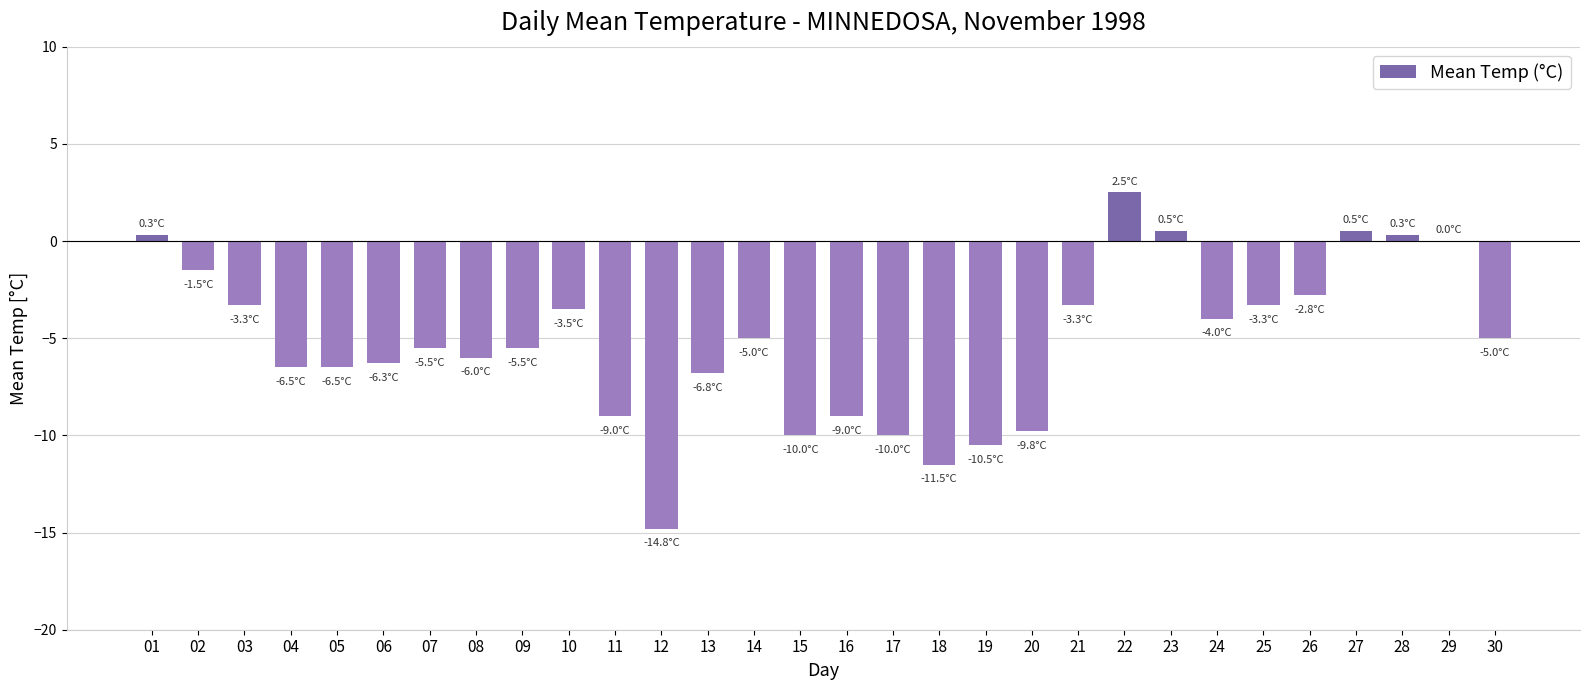

Read the value at 26.

-2.8